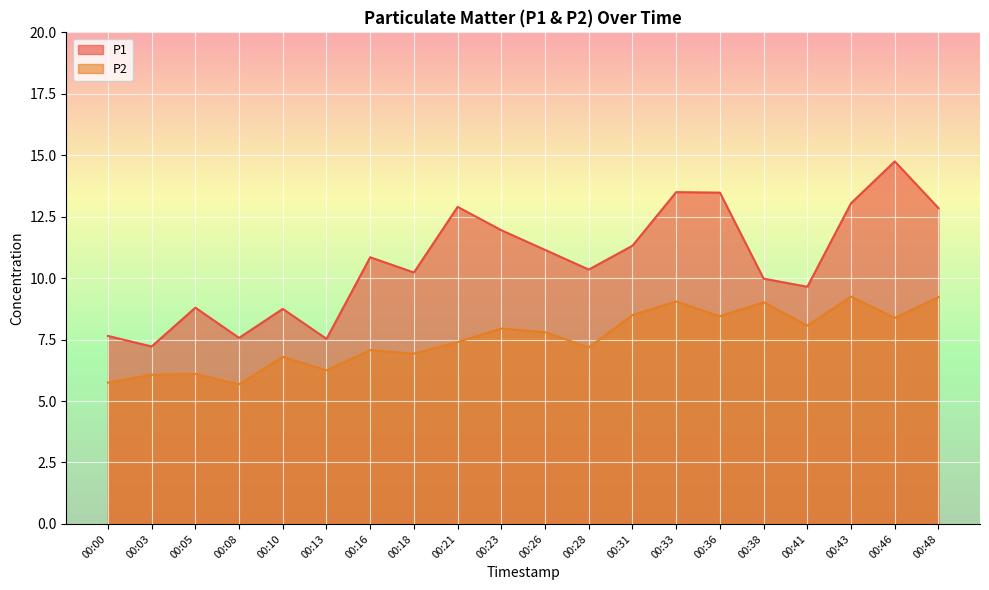

What is the value of the P2 point at the 1st from the left?

5.8